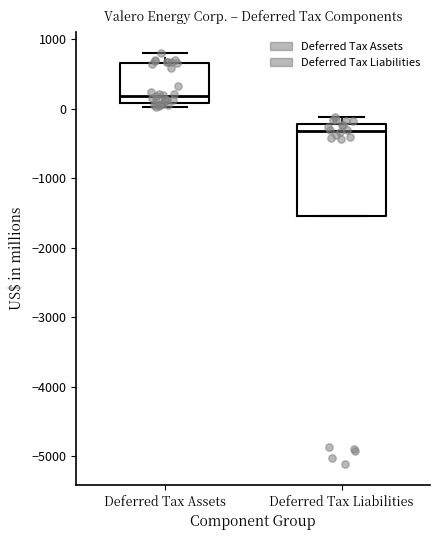

Comparing the boxes themselves (not the whiskers), which one is the tallest?

Deferred Tax Liabilities